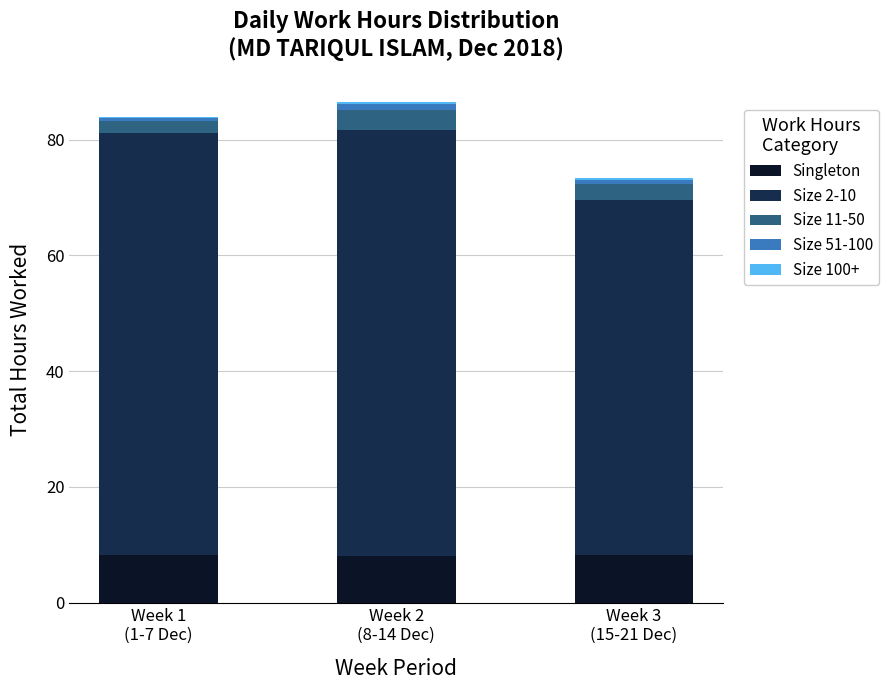

The Singleton series shows 4.1 at Week 2
(8-14 Dec). True or false?

False